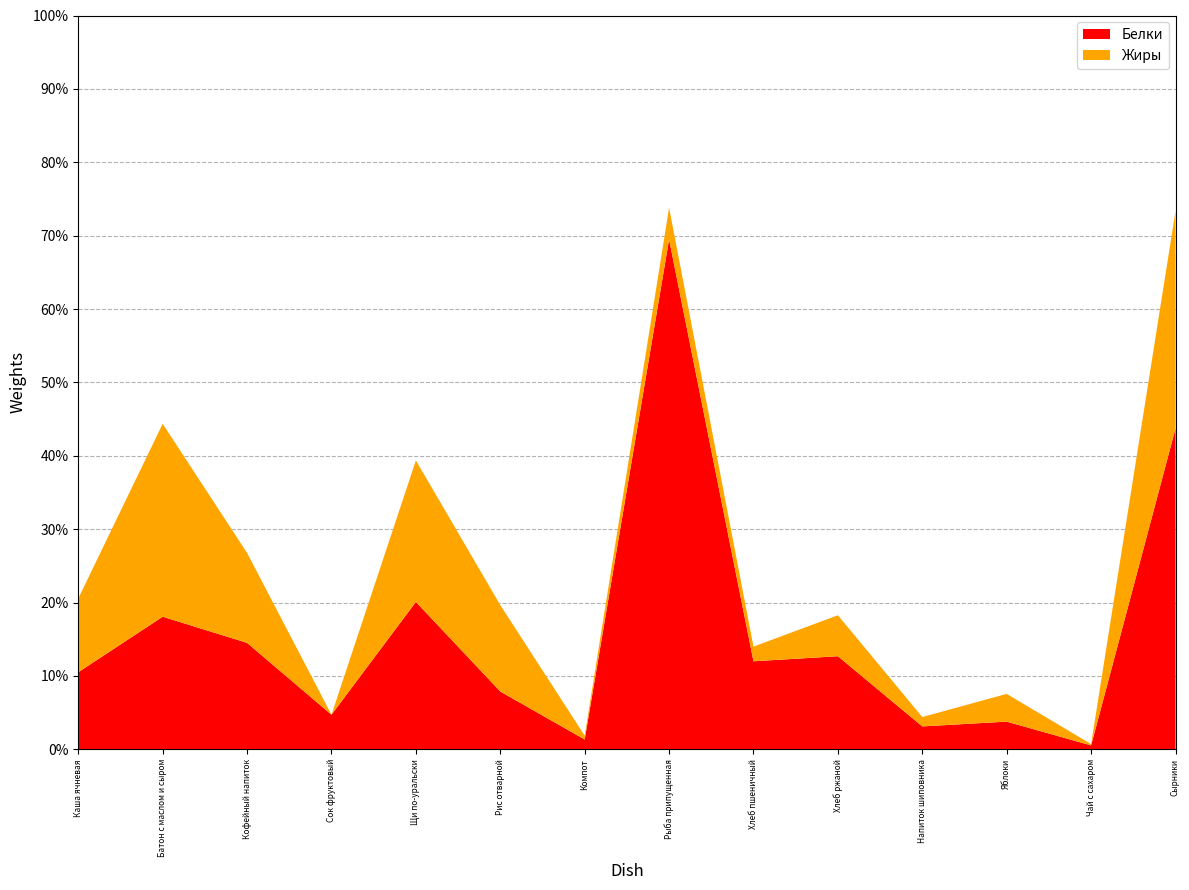

What is the total value across all series at Рыба припущенная?

73.8